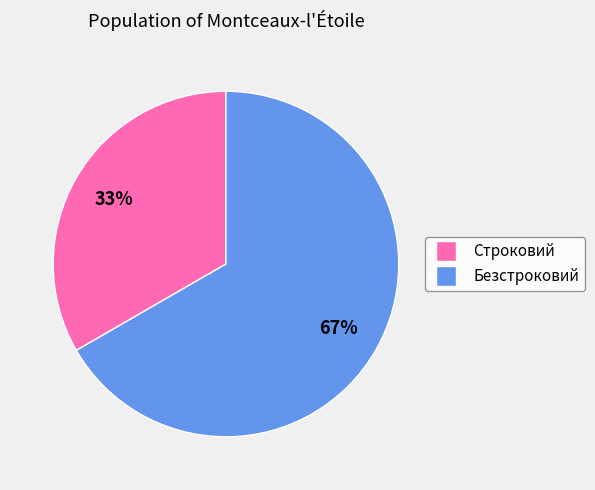

To the nearest percent, what is the combined percentage of Строковий and Безстроковий?

100%